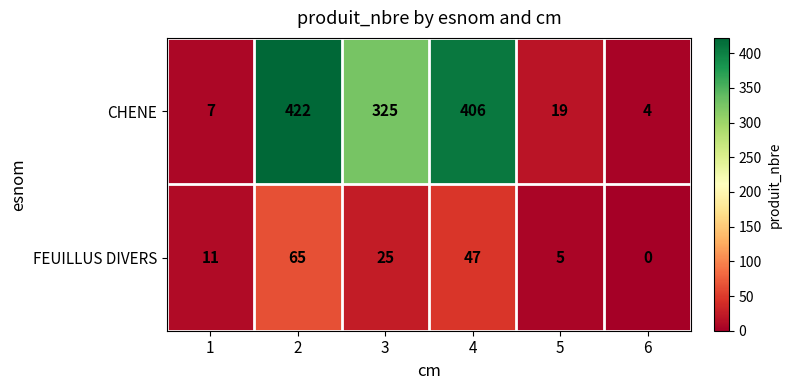

Which series changed the most between 4 and 6?

CHENE